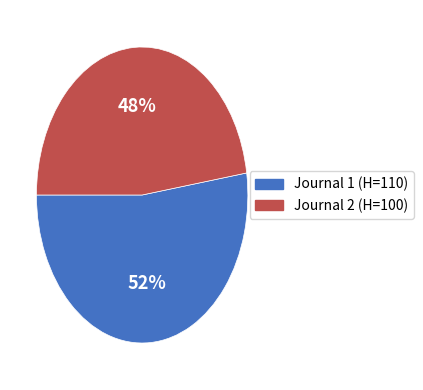

To the nearest percent, what is the average slice percentage?

50%